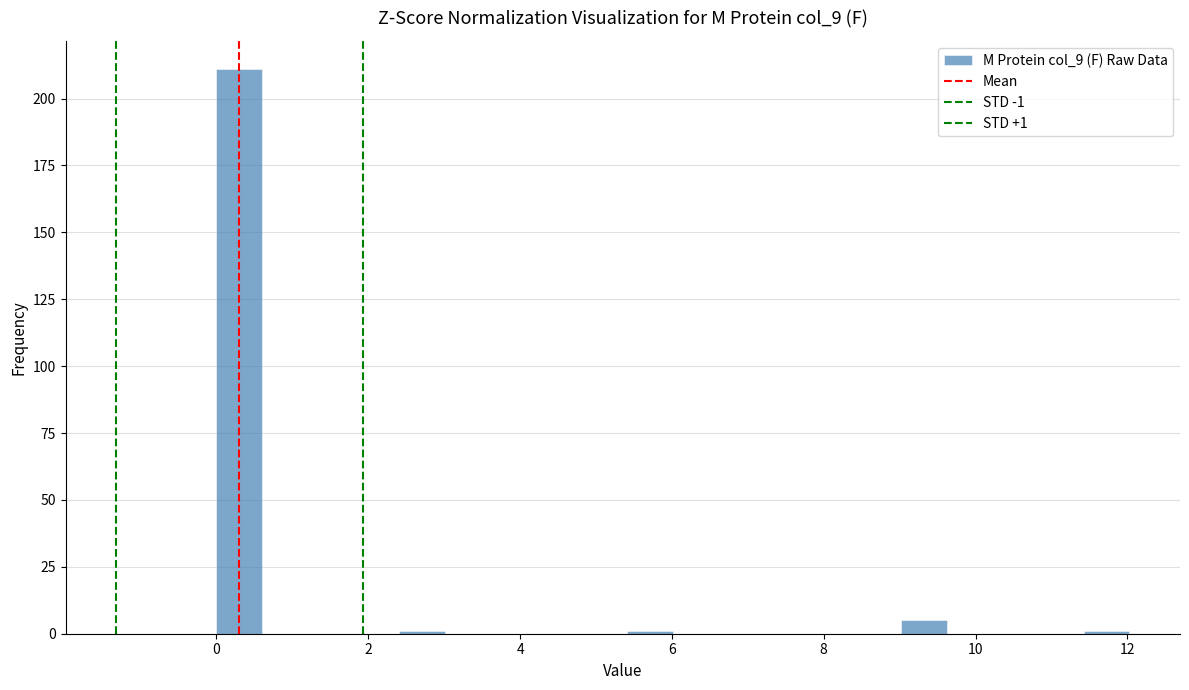

Read against the x-axis, roughly where is the centre of the tallest bar?

0.4